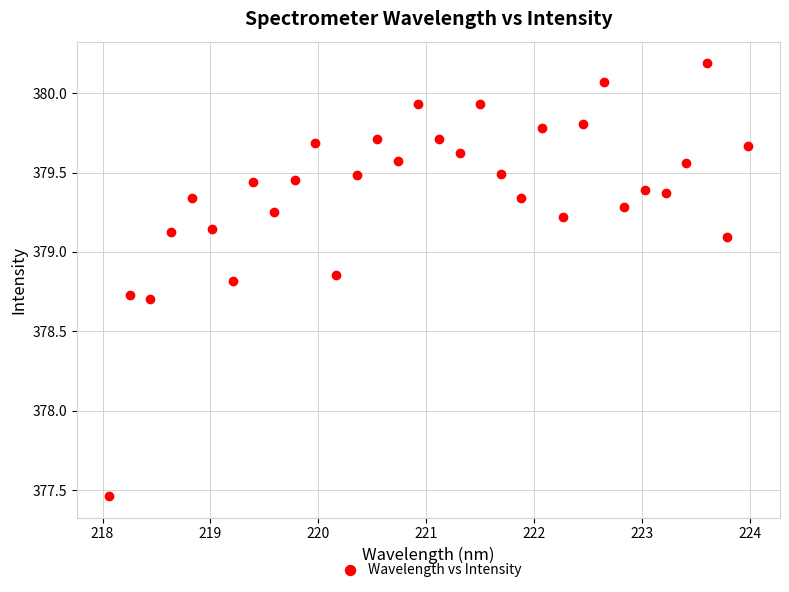

What is the range of Y values (max minus min)?

2.7